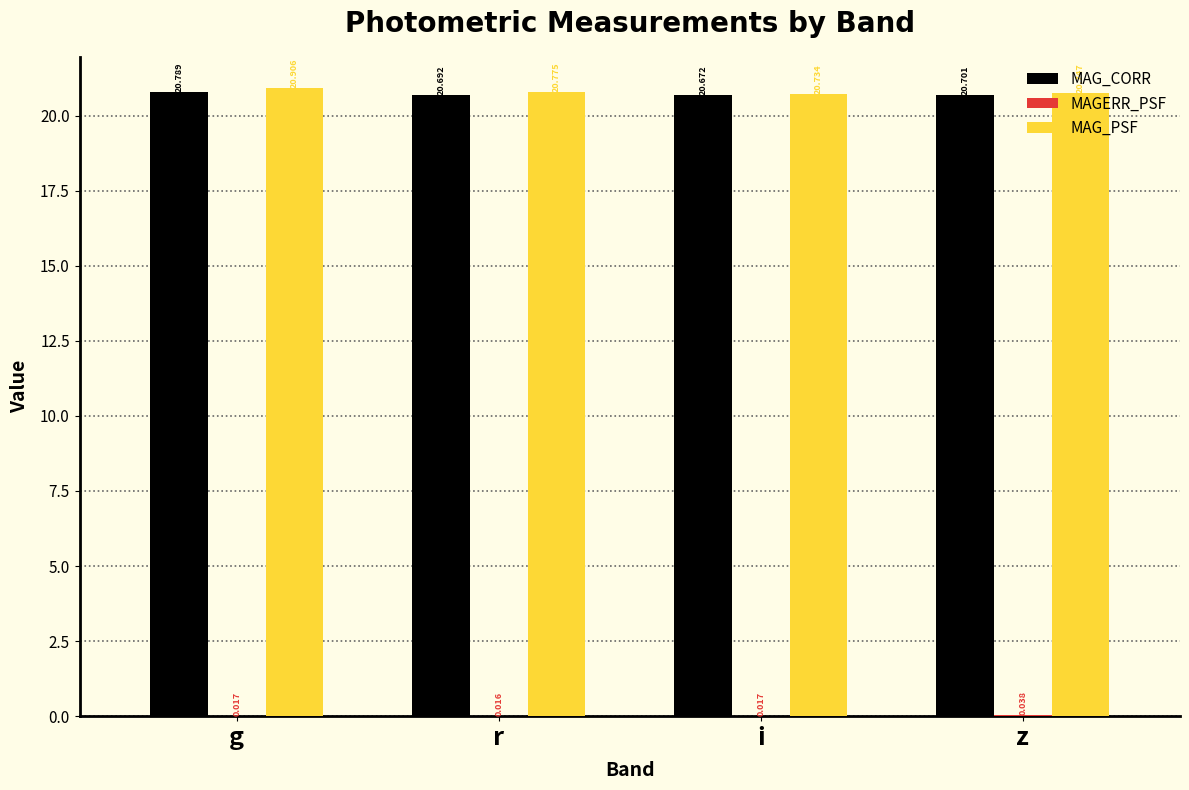

Between g and z, which series saw the biggest shift?

MAG_PSF